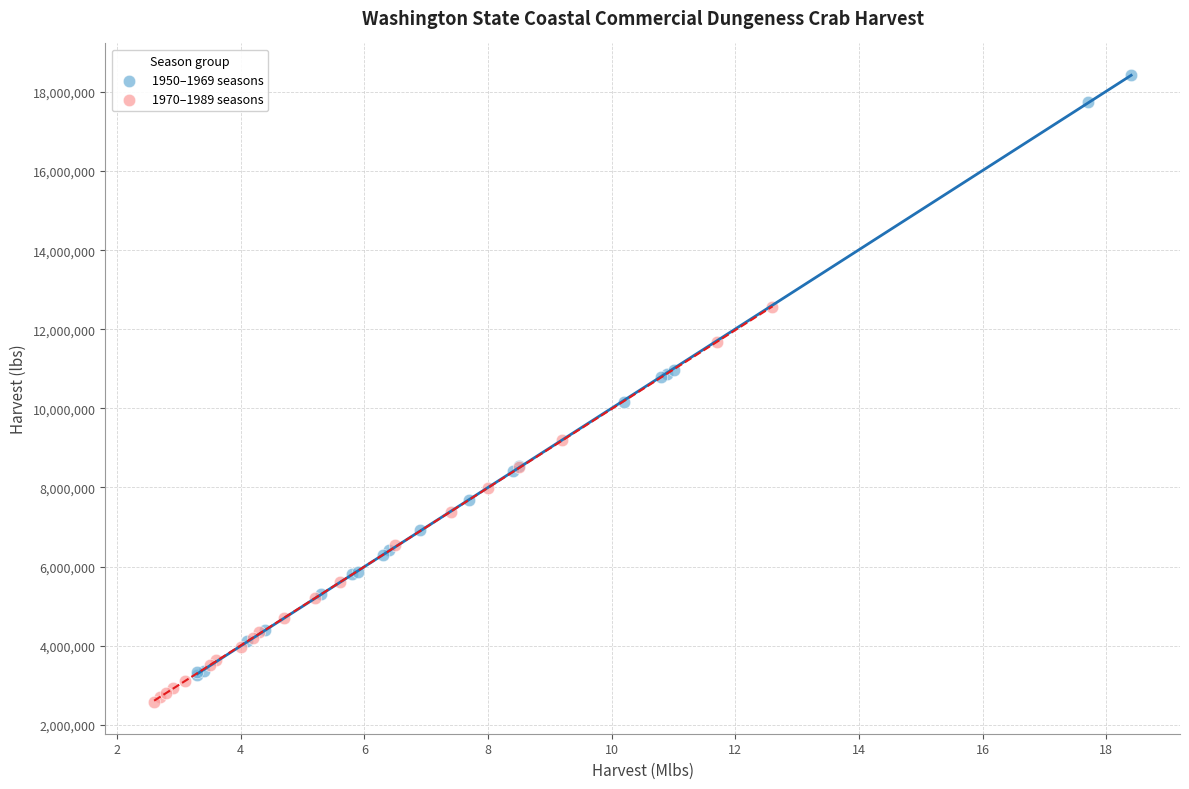

What are all the series names shown in the legend?

1950–1969 seasons, 1970–1989 seasons